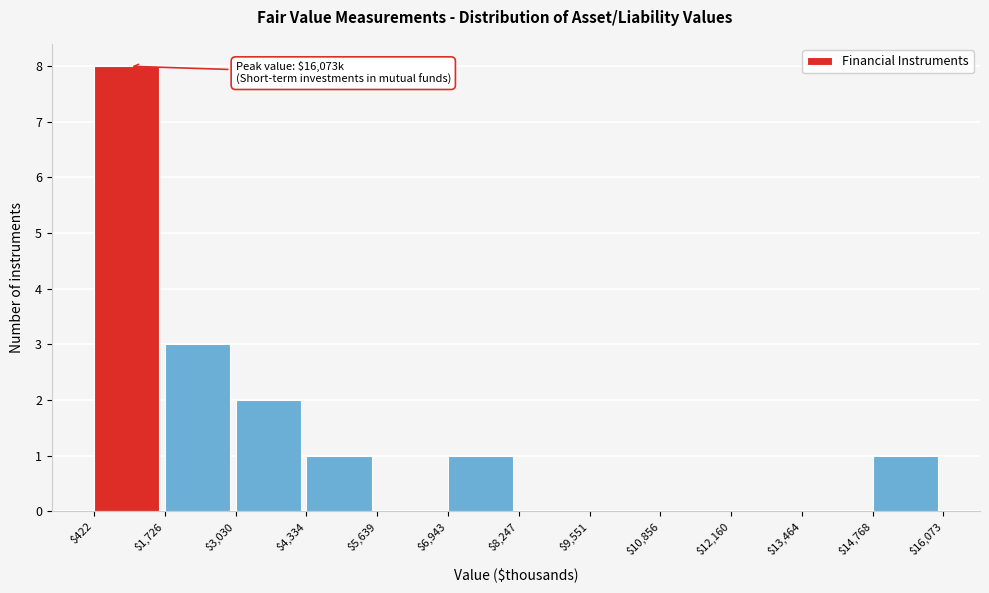

Over which range of the x-axis is the bar tallest?

$422 to $1,726